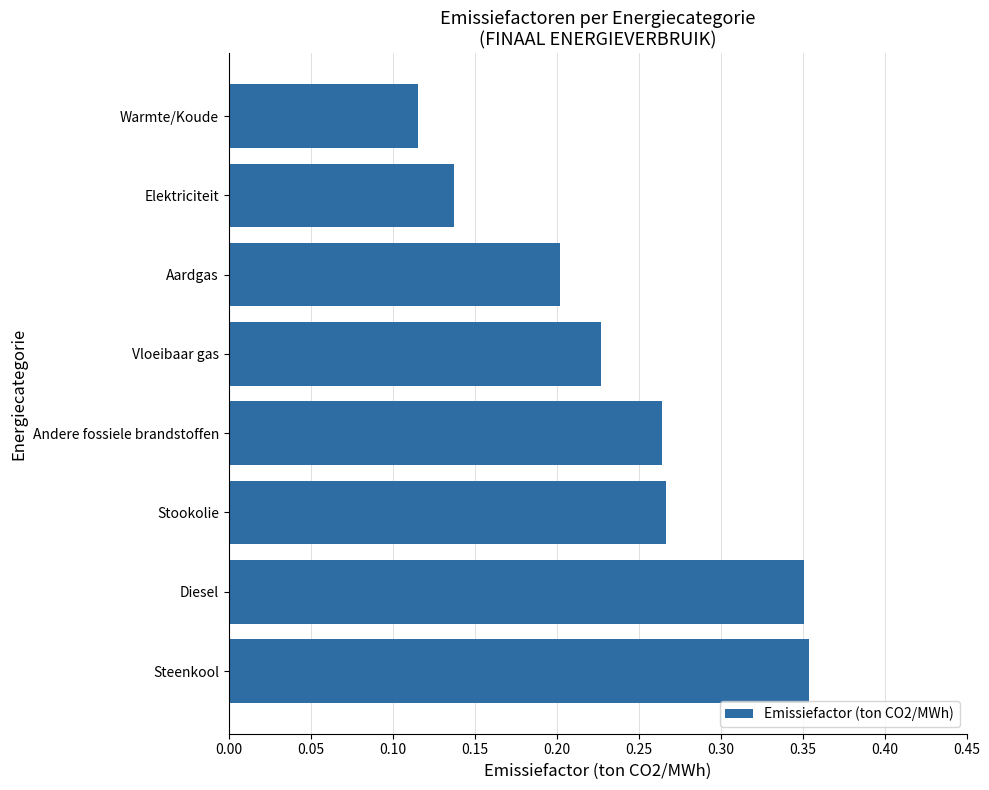

At which category does the chart reach its minimum across all series?

Warmte/Koude